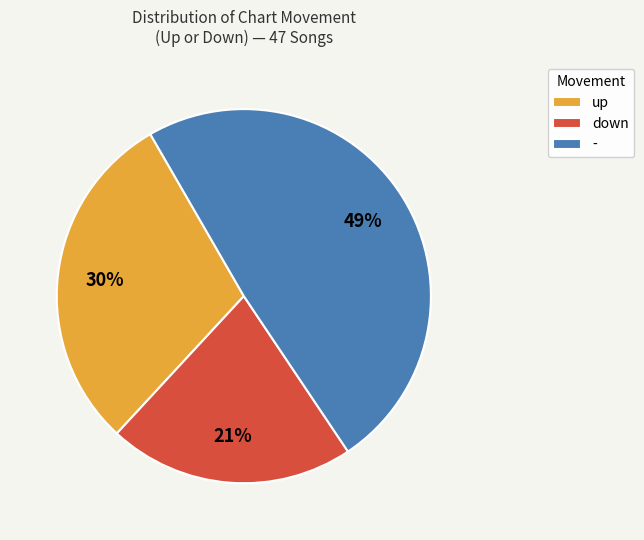

What percentage is the up slice, to the nearest percent?

30%